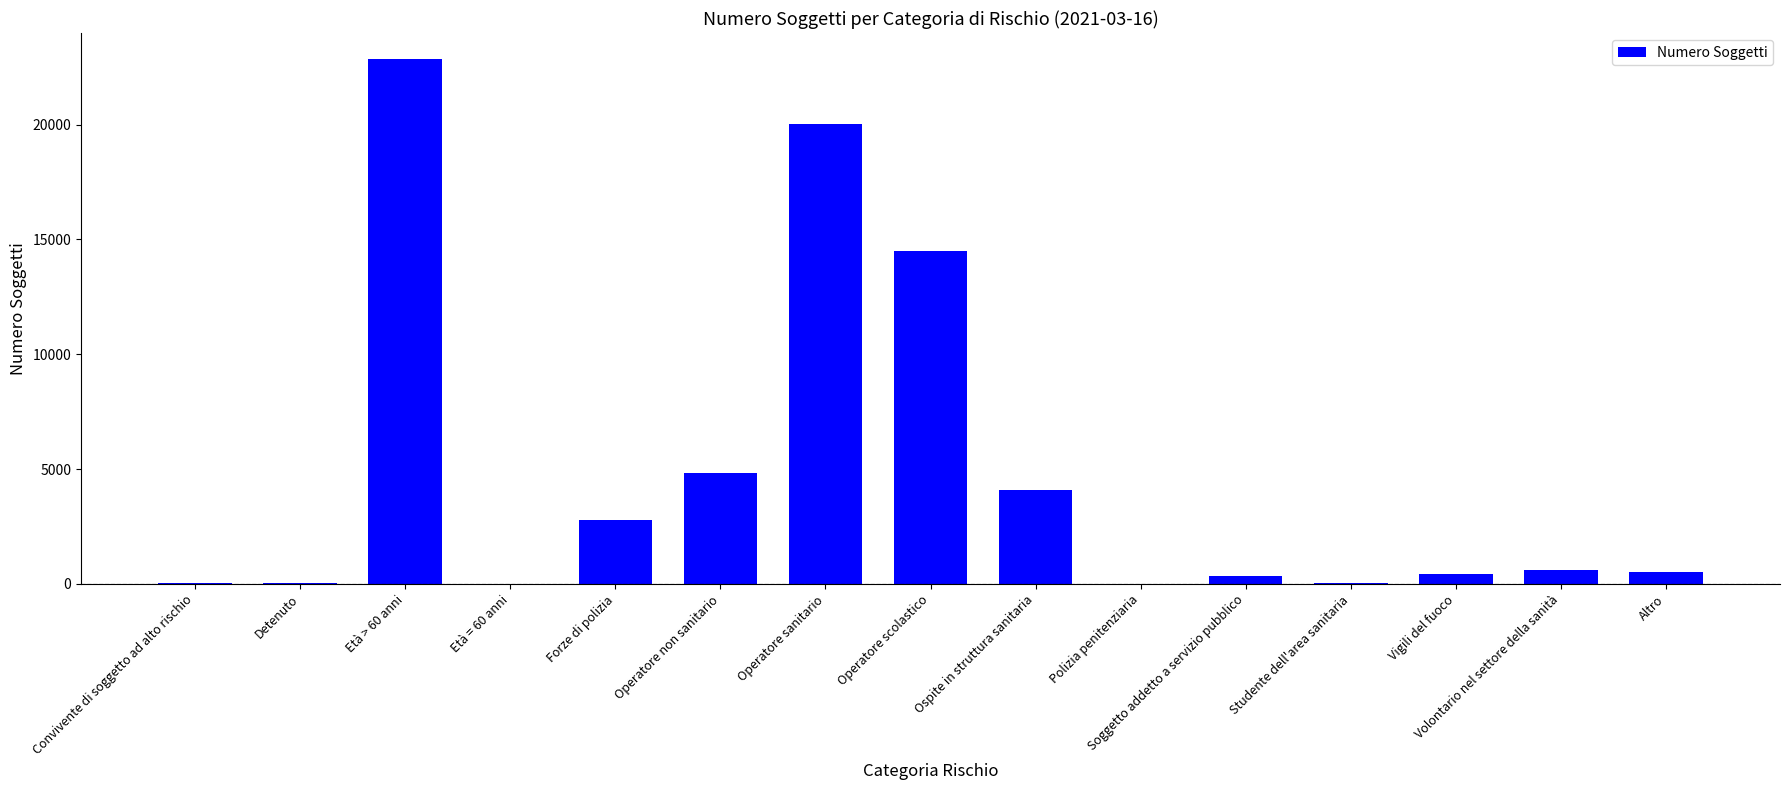

Between Altro and Studente dell'area sanitaria, which is larger?

Altro